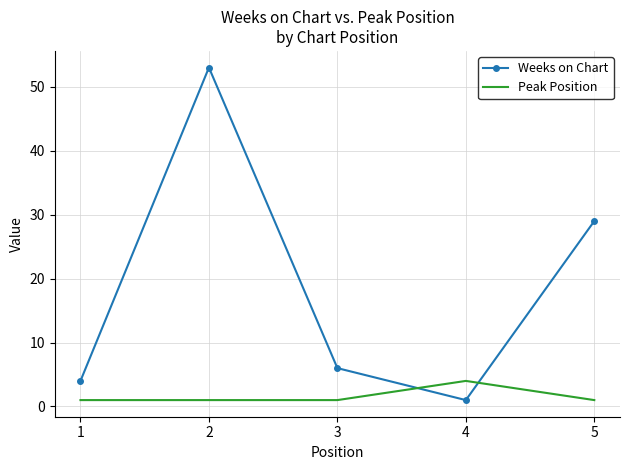

Count the number of data series in this chart.

2